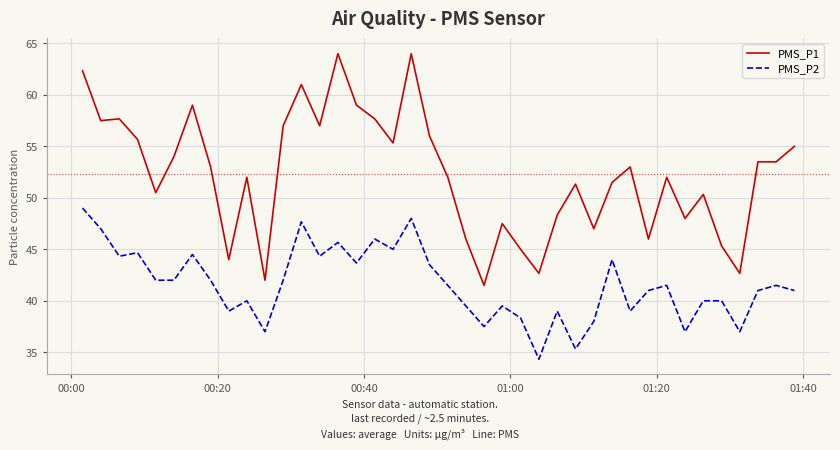

List the series in order of their overall mean, highest first.

PMS_P1, PMS_P2